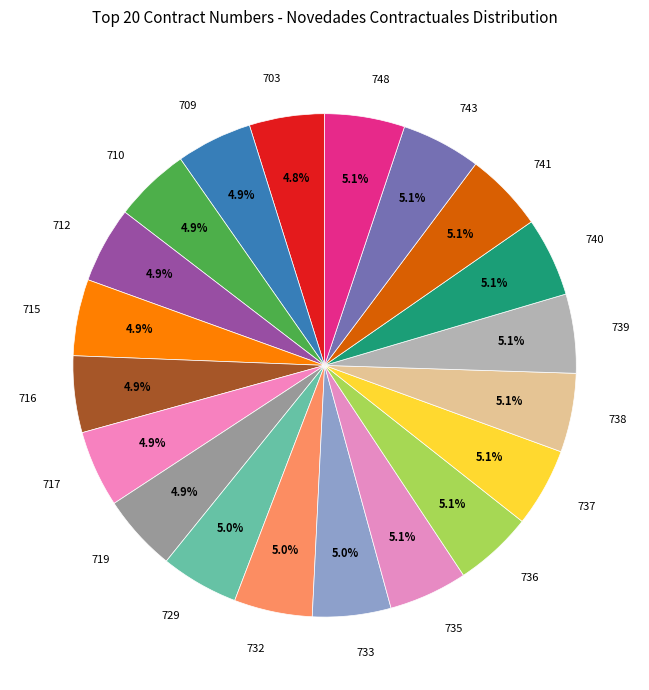

What is the ratio of the value at 735 to the value at 736?

1.0